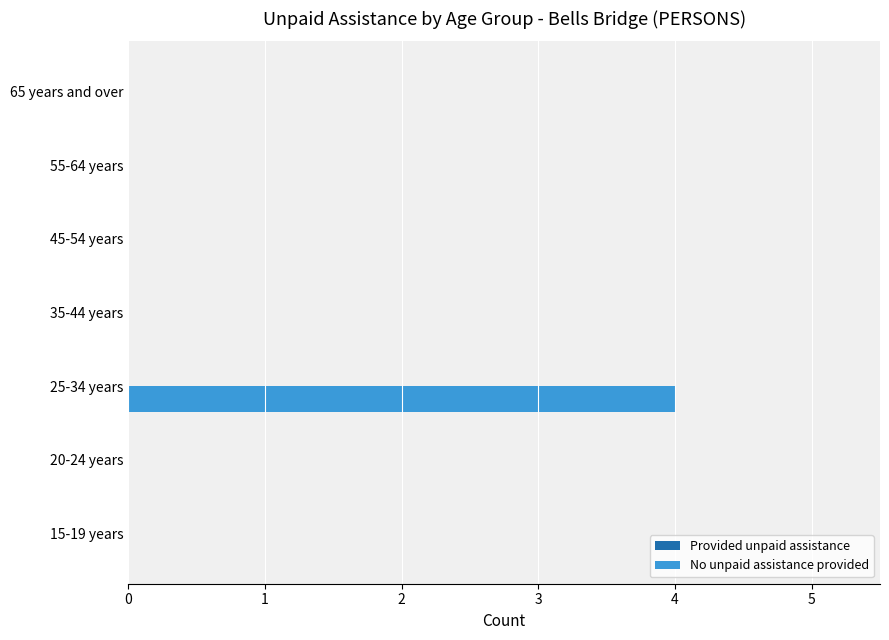

What is the change in value from 25-34 years to 45-54 years?

-4